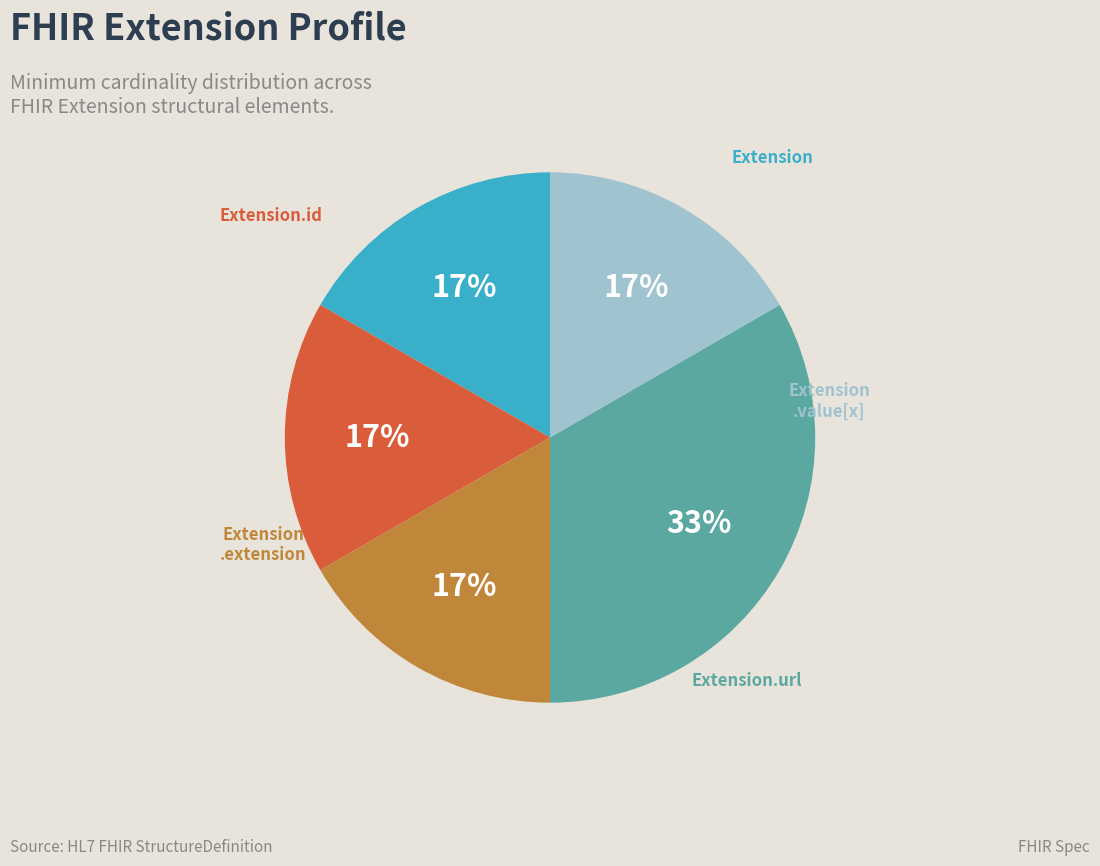

Count the number of slices in the pie.

5